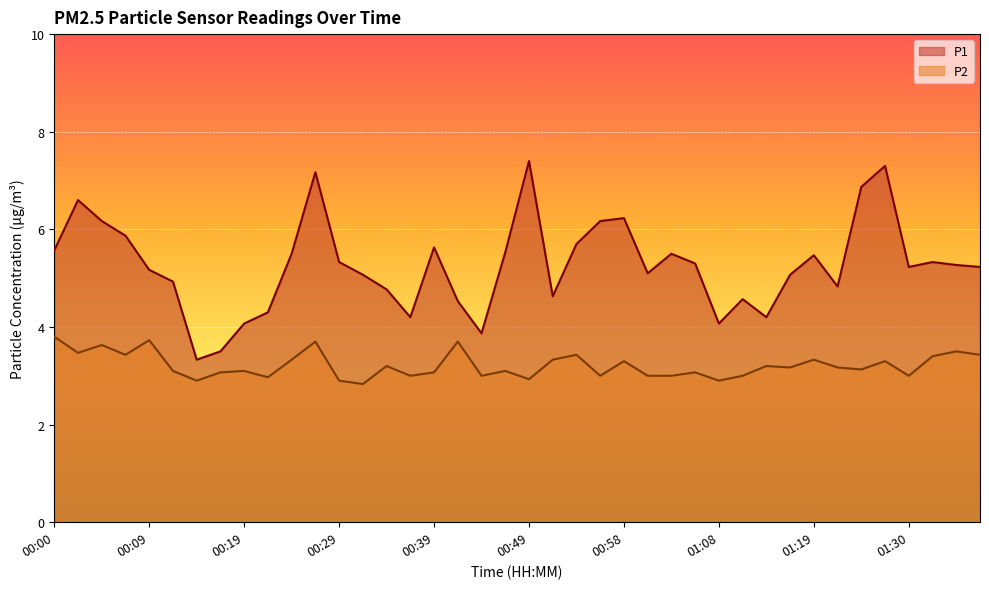

At which category is the sum across all series the highest?

11